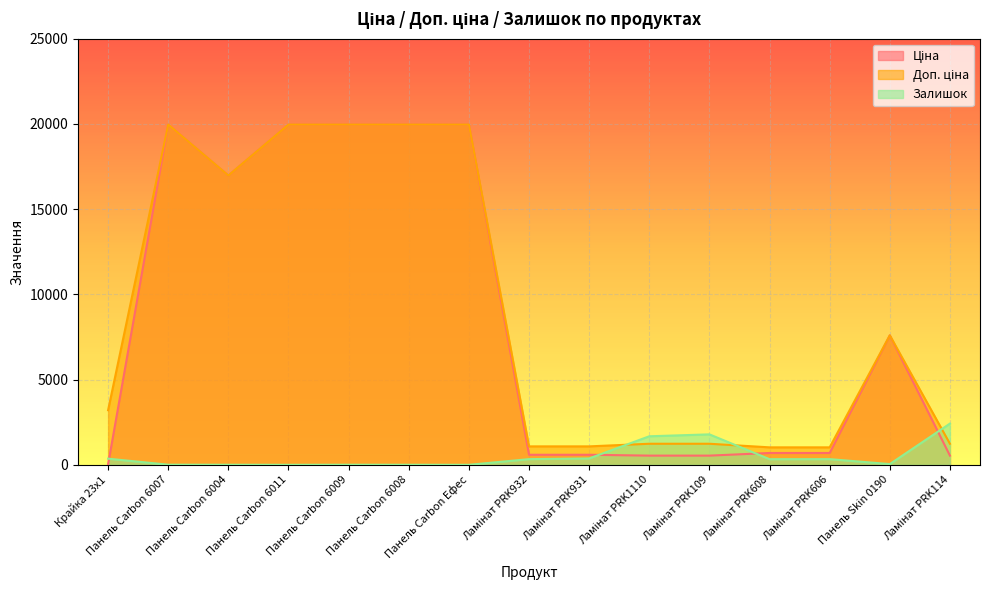

In Ціна, how many points are lower than both neighbors (excluding endpoints)?

1